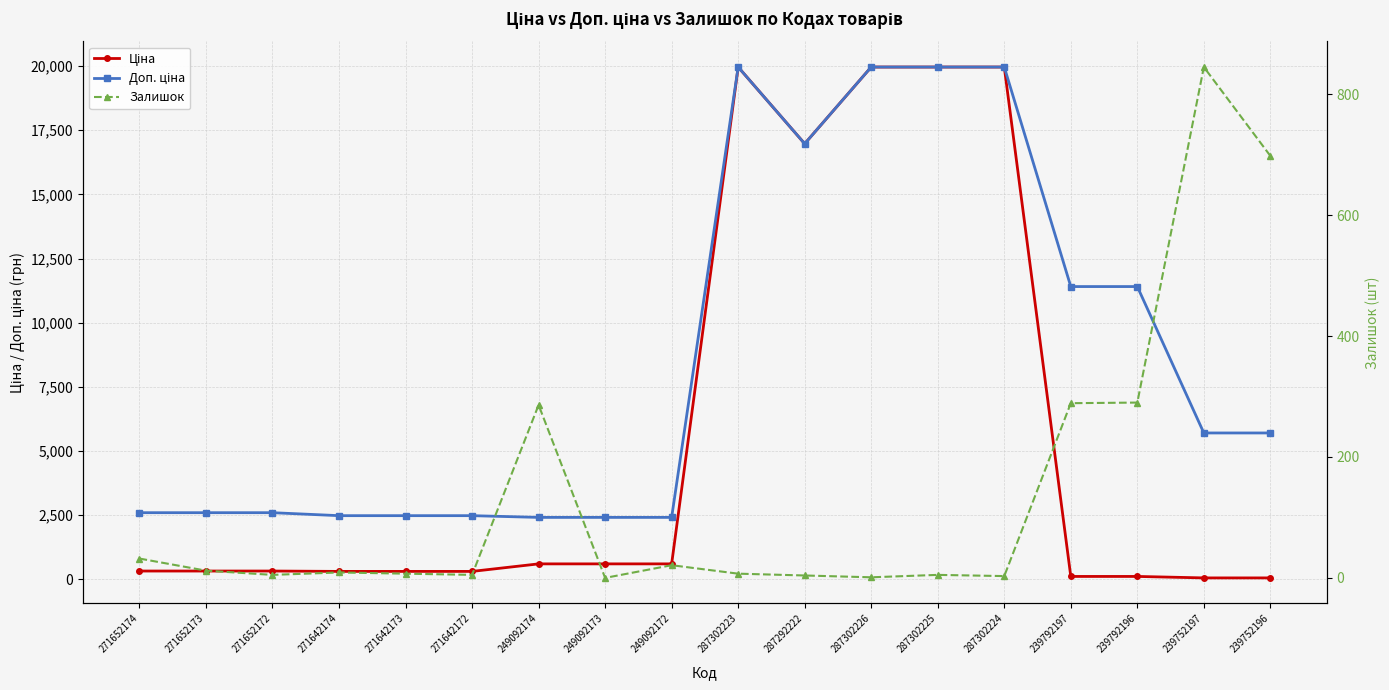

What is the difference between the Доп. ціна values at 239792197 and 239752197?

5705.0